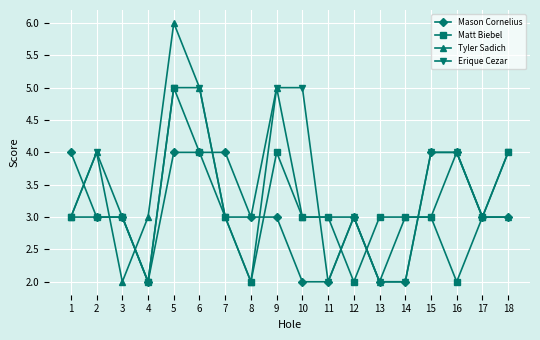

What is the difference between the maximum and minimum values in the Tyler Sadich series?

4